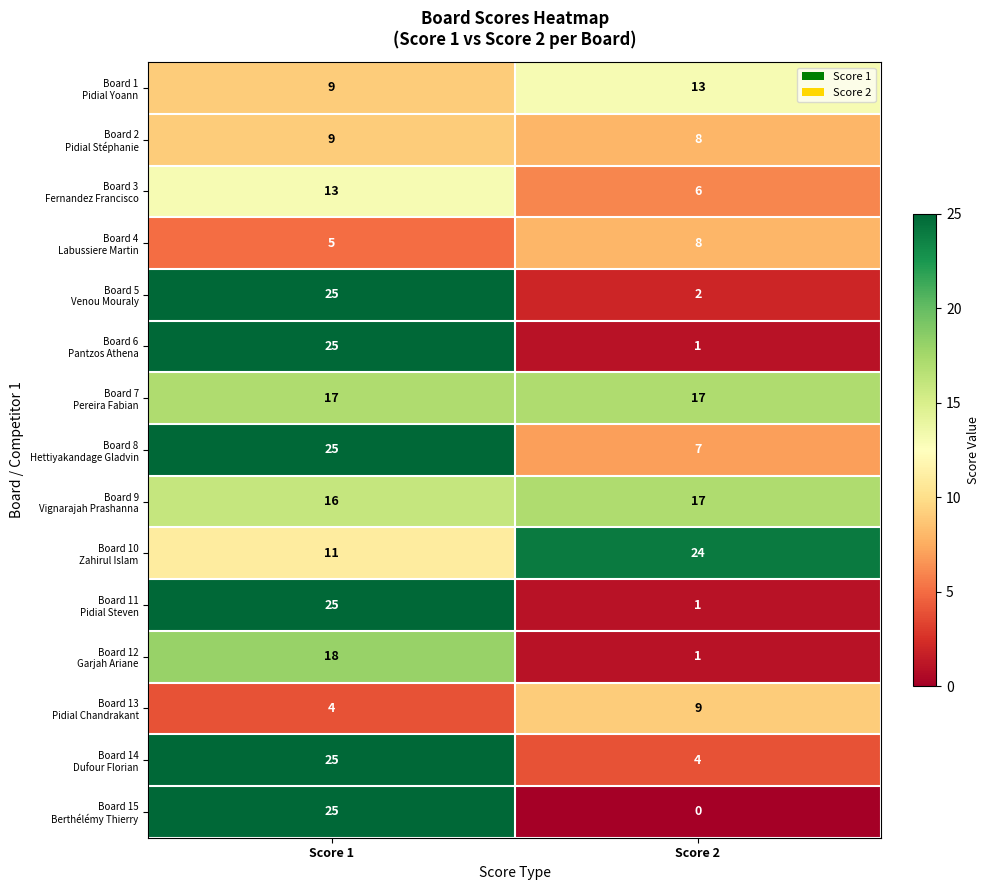

At which category is the sum across all series the highest?

Score 1